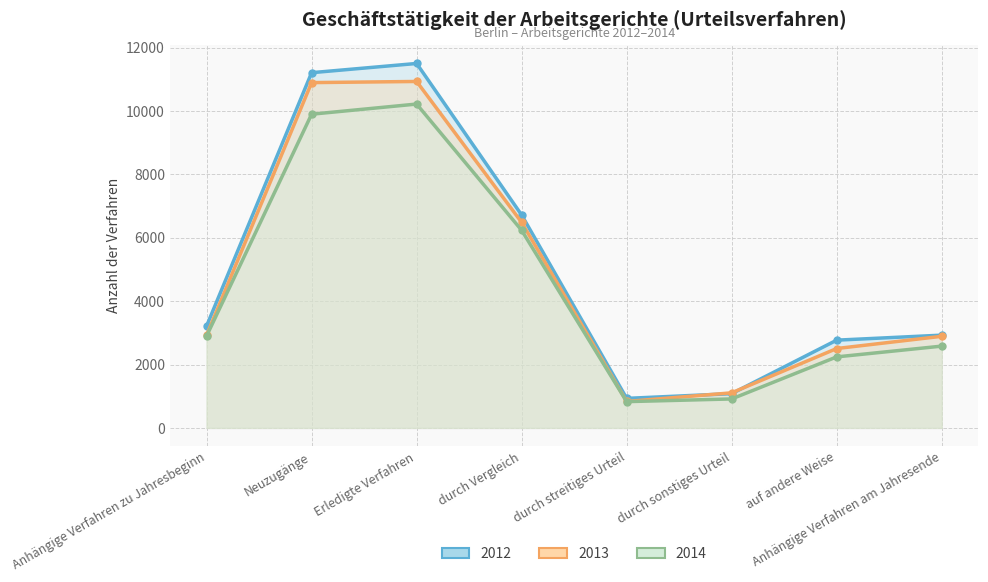

List the series in order of their overall mean, highest first.

2012, 2013, 2014